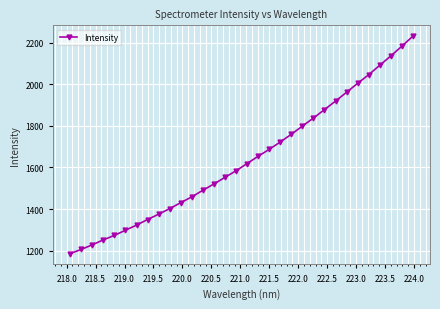

What is the maximum value shown in the chart?

2230.3